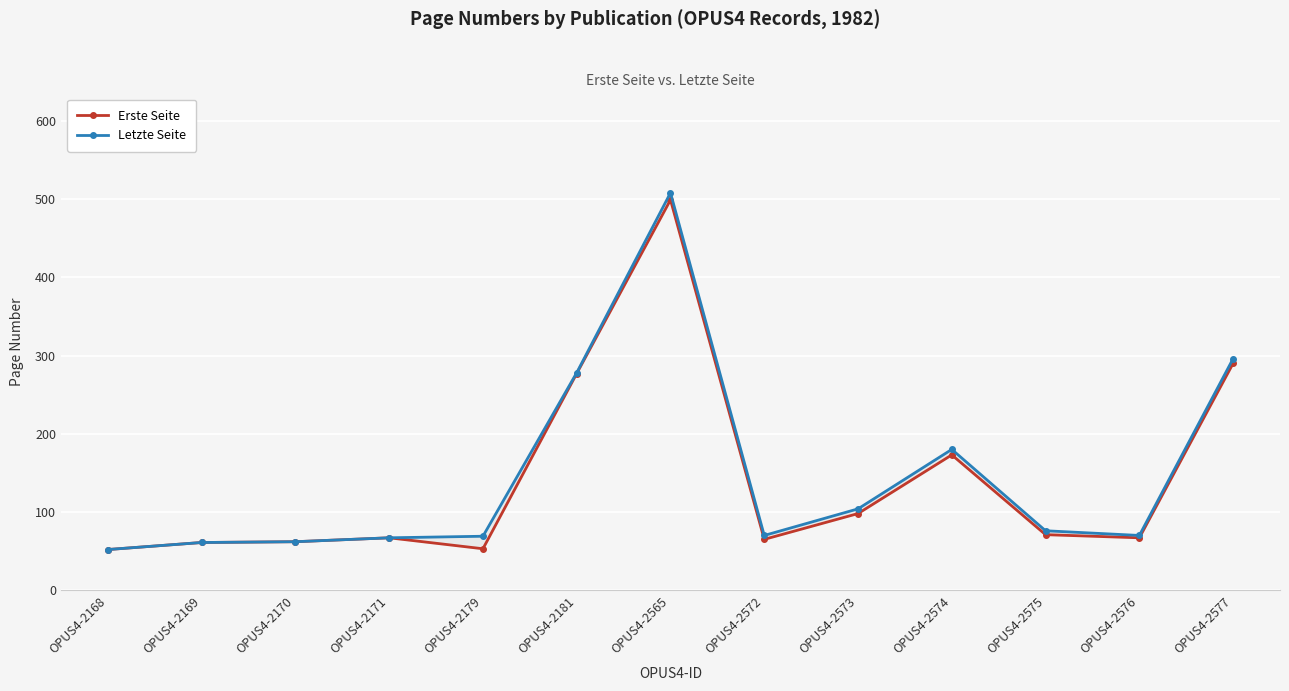

What is the sum of the Letzte Seite values at OPUS4-2575 and OPUS4-2576?

146